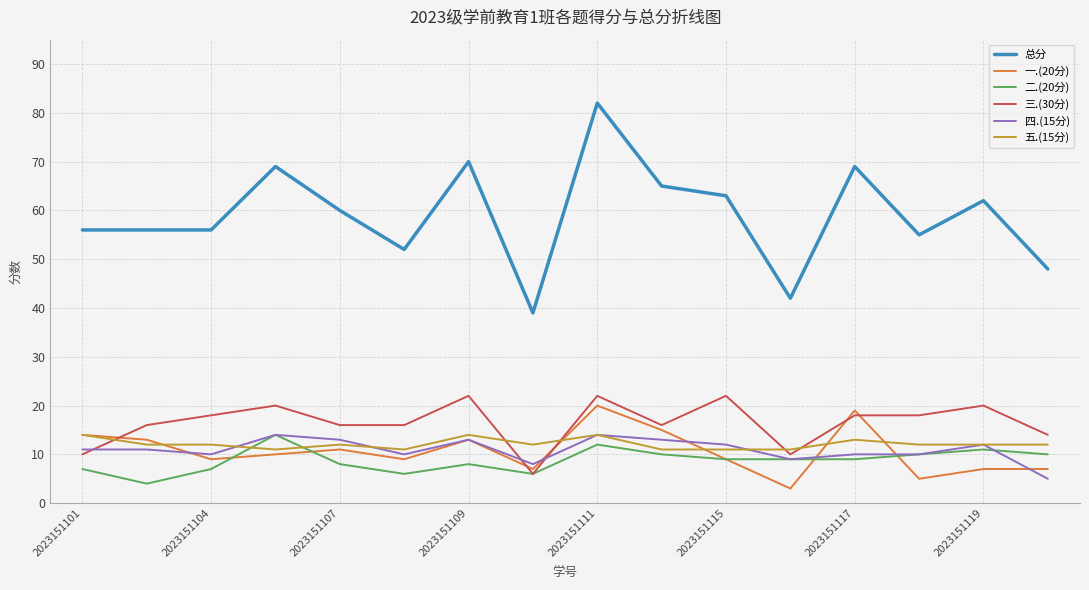

True or false: 总分 and 四.(15分) cross at least once.

False